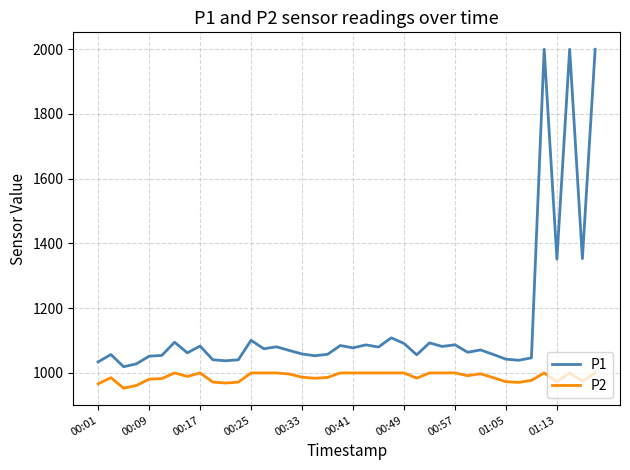

What is the difference between the maximum and minimum values in the P2 series?

47.1